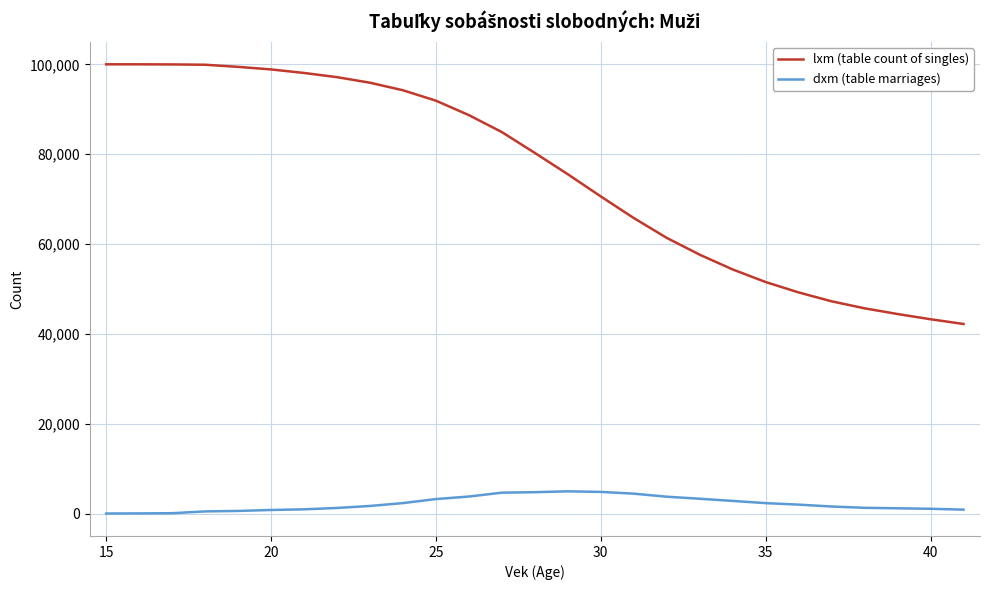

How many lines are shown in the chart?

2